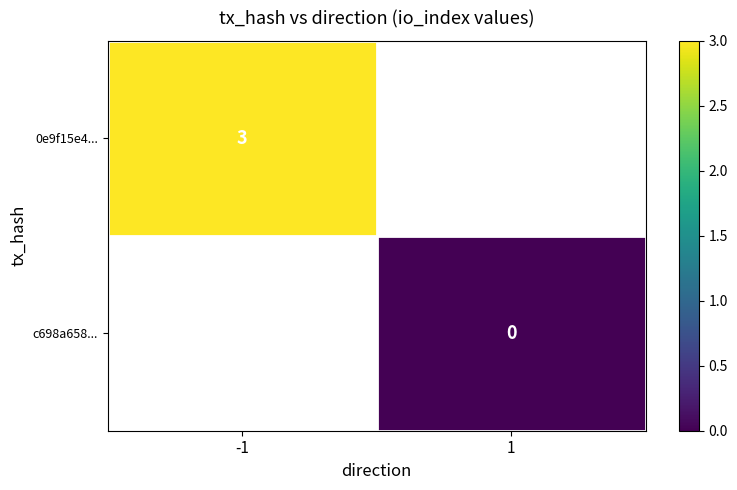

The value of 0e9f15e4... at -1 is 5. True or false?

False